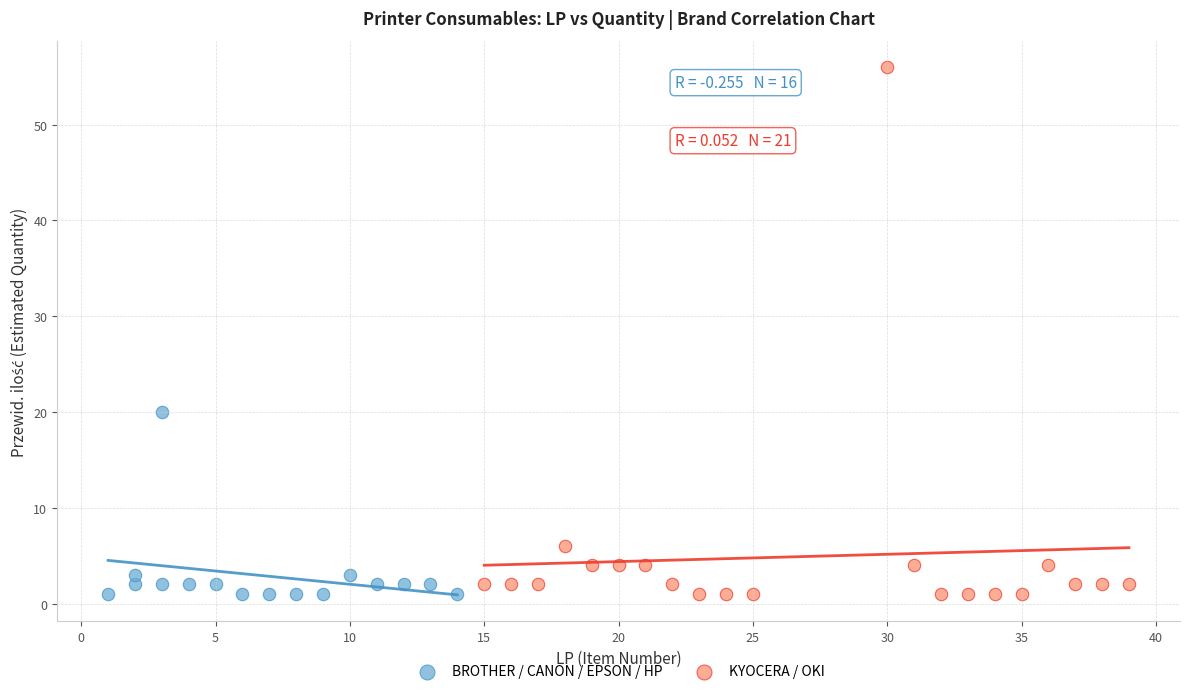

Which series contains the highest Y value?

KYOCERA / OKI